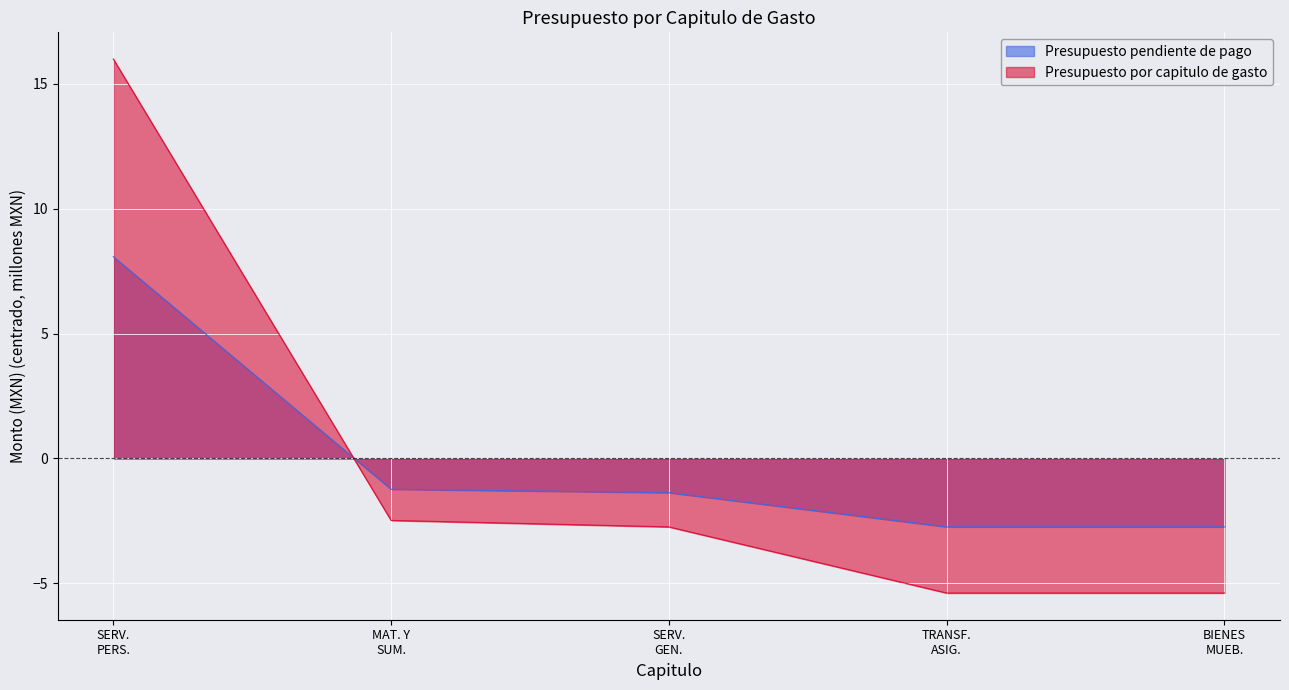

What is the difference between the maximum and second lowest values in the Presupuesto por capitulo de gasto series?

21.4